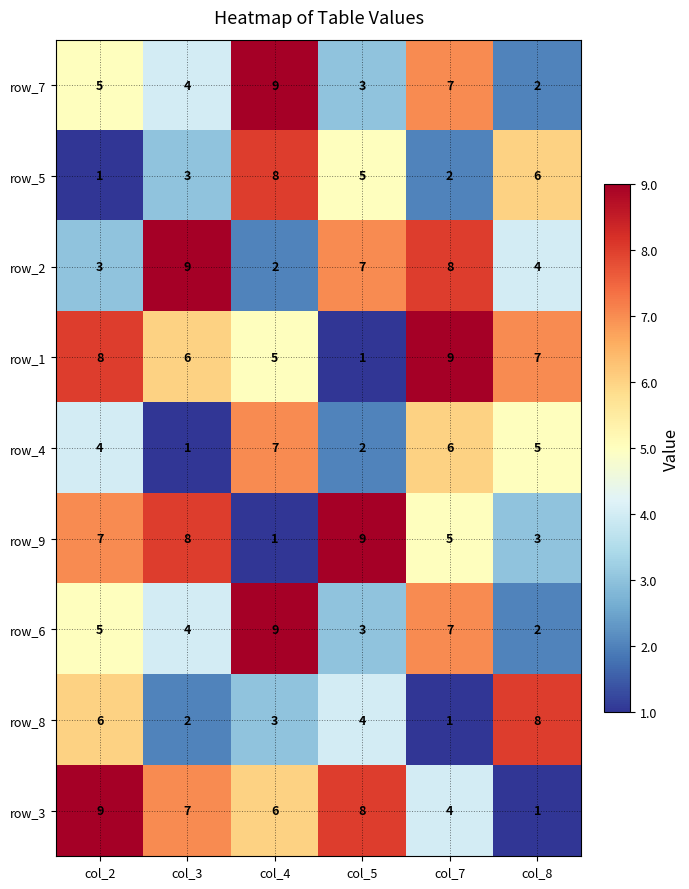

True or false: row_1 has a value of 9 at col_7.

True